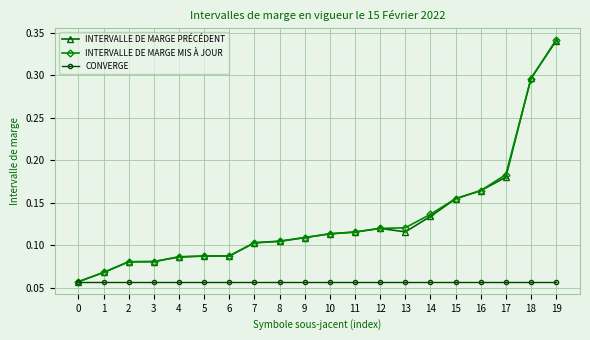

Which label corresponds to the largest value in the chart?

19